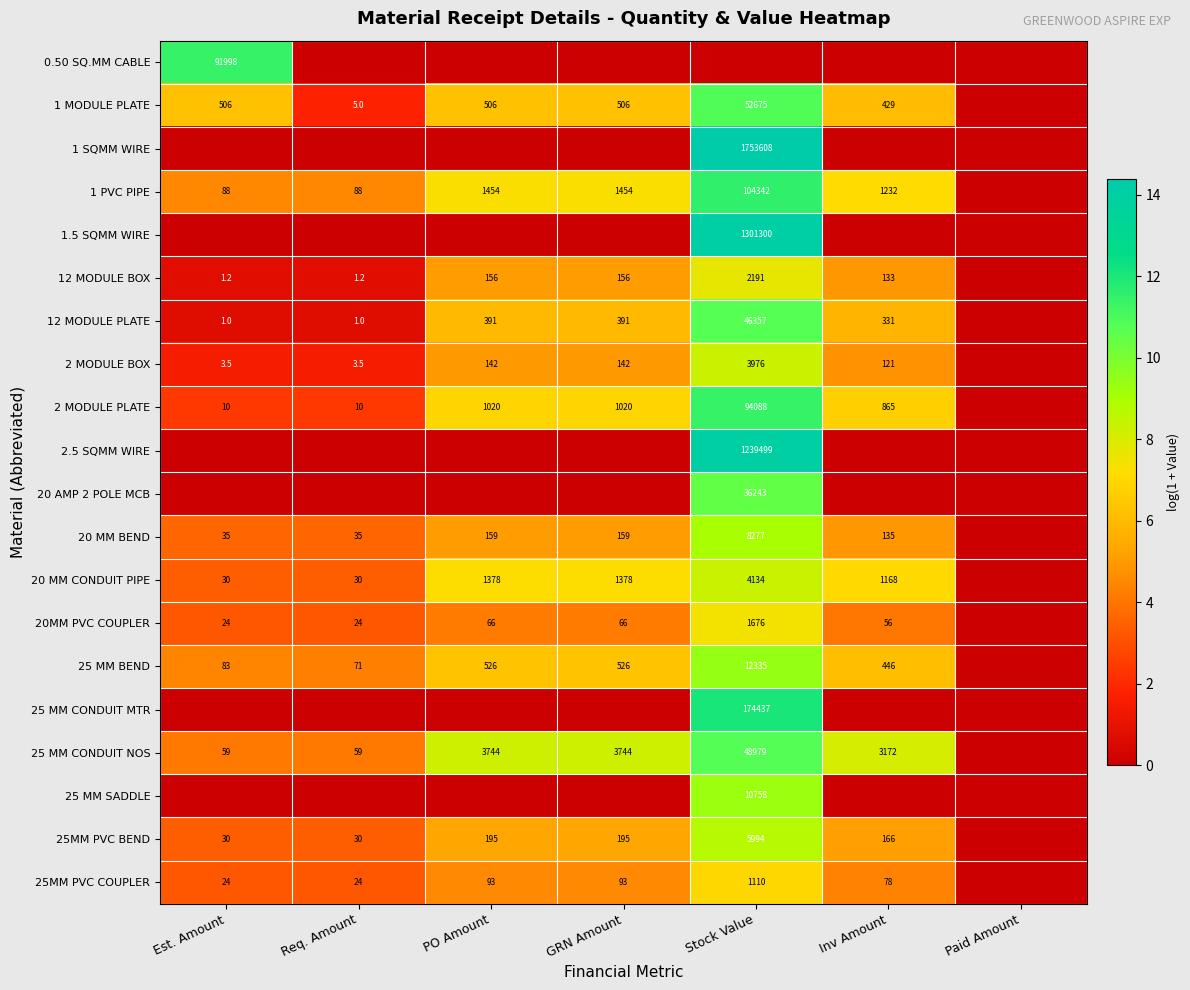

Is it true that 25 MM CONDUIT NOS equals 1733.3 at GRN Amount?

False